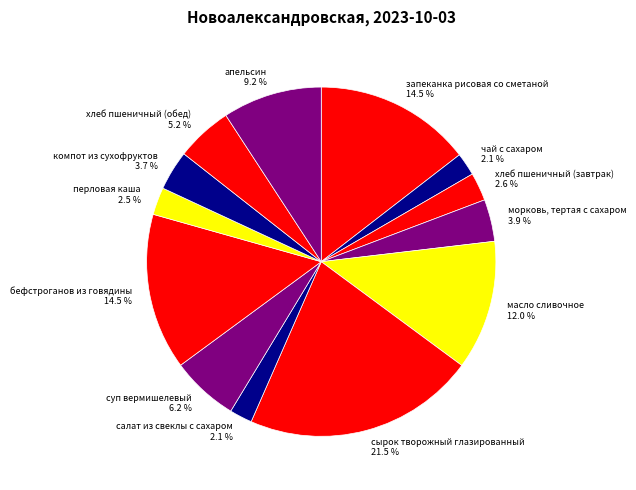

Is there a majority slice in this chart?

No